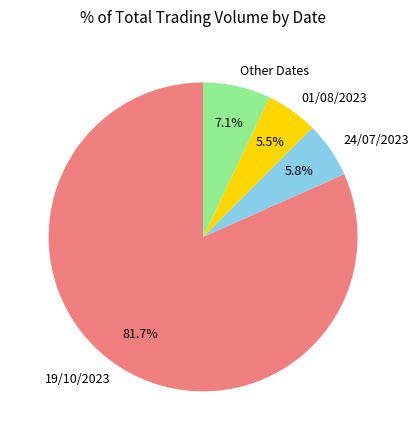

Does 19/10/2023 account for over 50% of the chart?

Yes